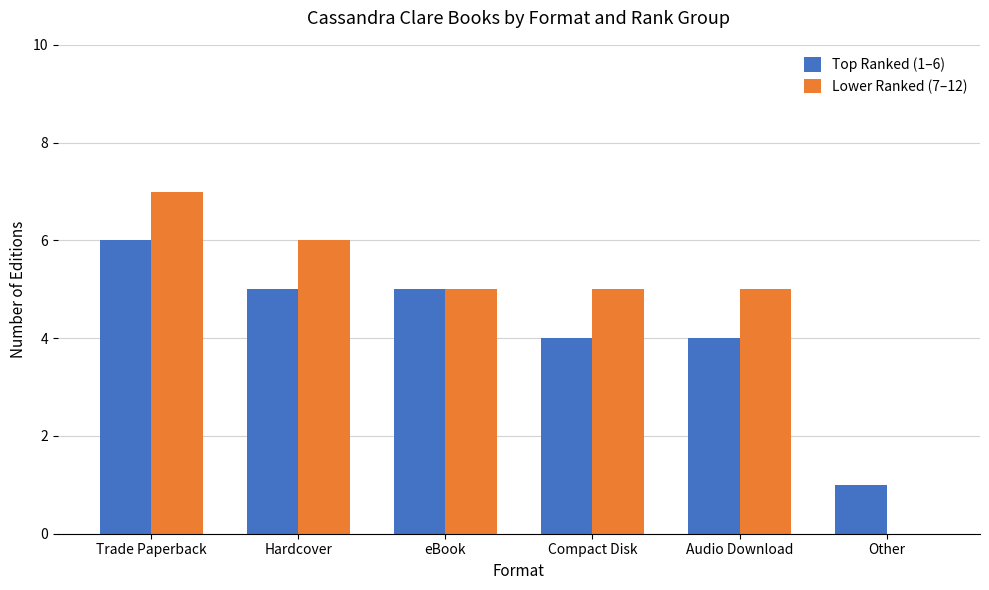

Reading right to left, extract all data points from this chart.

Top Ranked (1–6): Other=1	Audio Download=4	Compact Disk=4	eBook=5	Hardcover=5	Trade Paperback=6
Lower Ranked (7–12): Other=0	Audio Download=5	Compact Disk=5	eBook=5	Hardcover=6	Trade Paperback=7